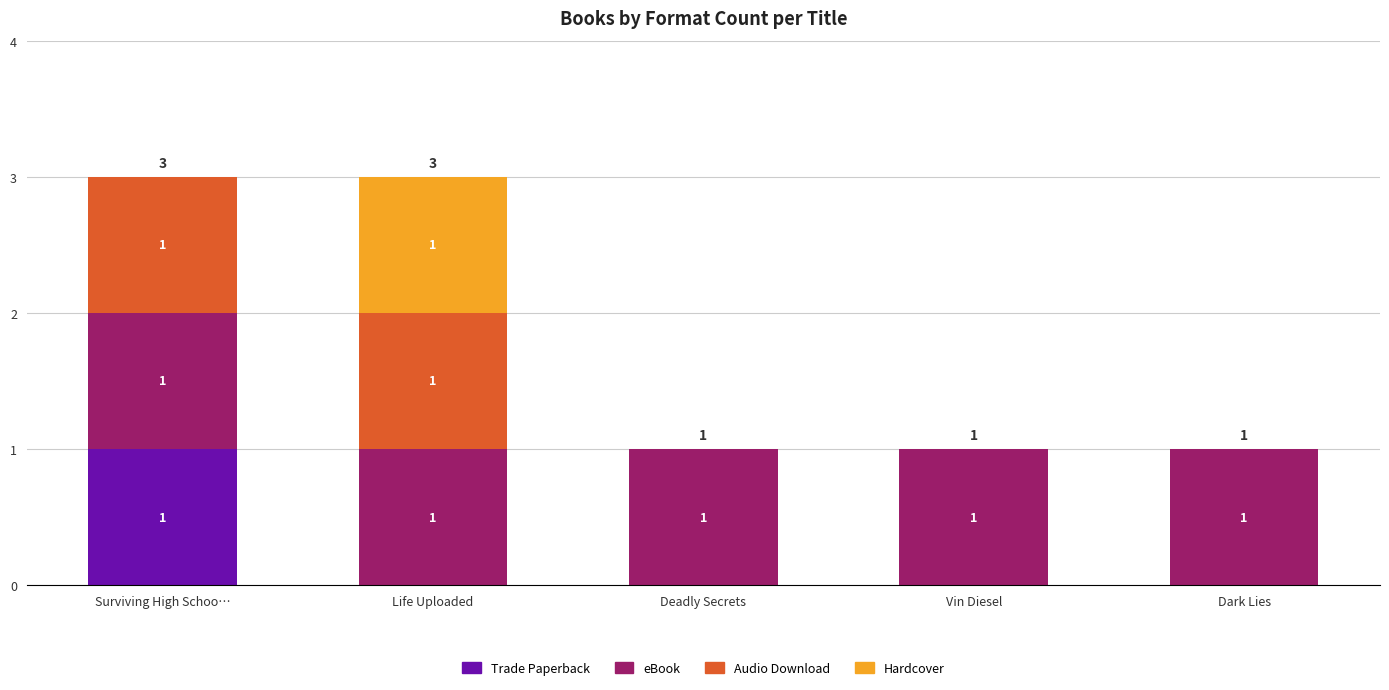

Which category has the highest value in the Trade Paperback series?

Surviving High Schoo…